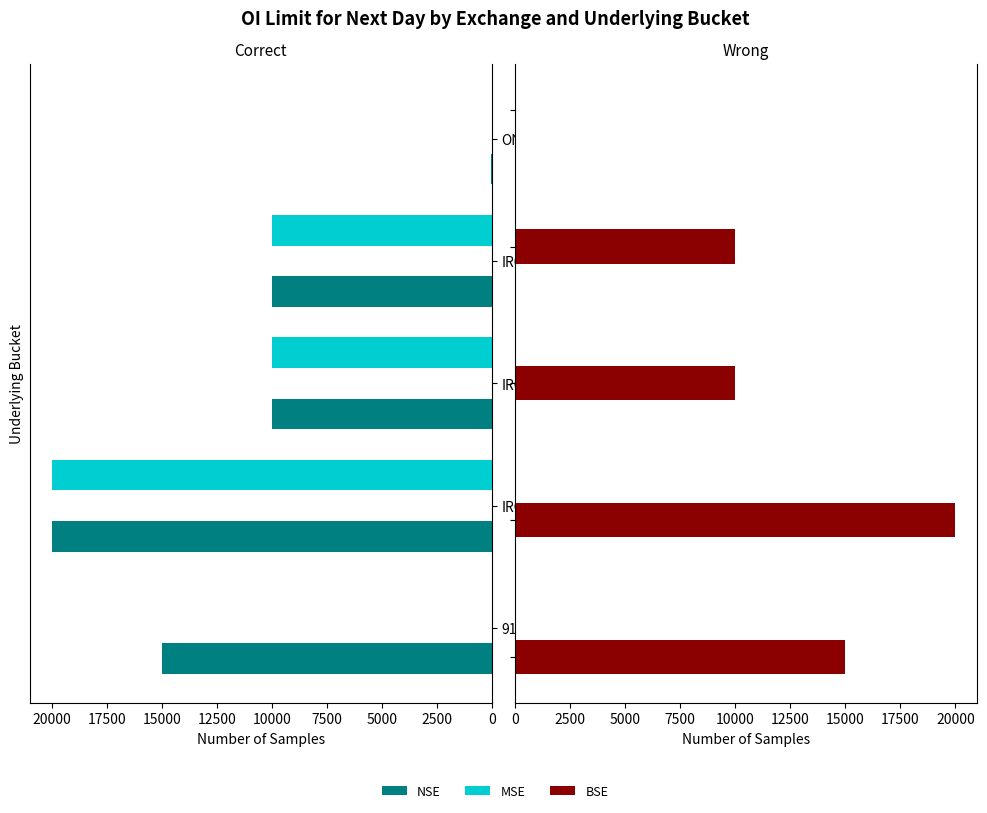

Reading left to right, list all the values displayed in this chart.

NSE: 15000	20000	10000	10000	60
MSE: 0	20000	10000	10000	0
BSE: 15000	20000	10000	10000	60